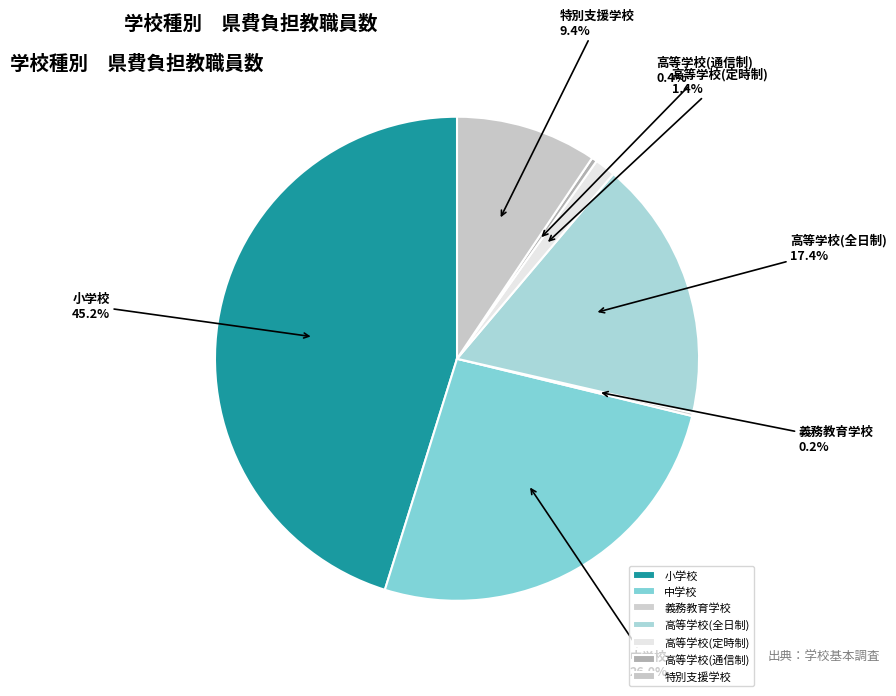

What is the ratio of the value at 中学校 to the value at 高等学校(全日制)?

1.5